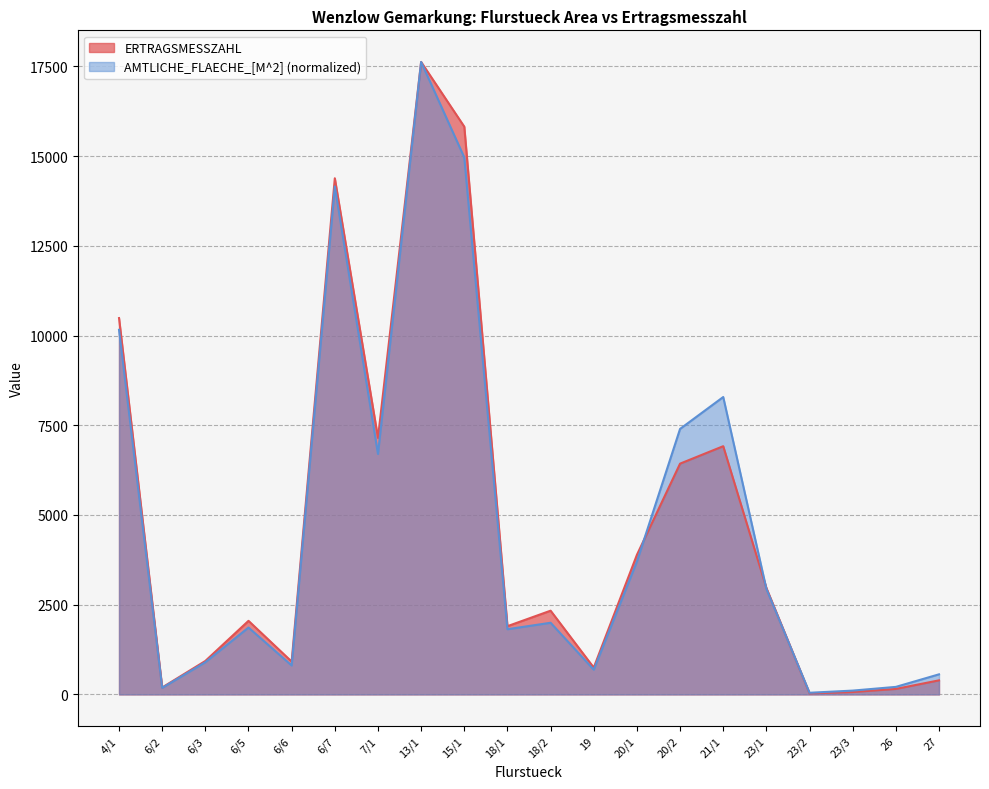

How many intersections are there between ERTRAGSMESSZAHL and AMTLICHE_FLAECHE_[M^2]?

3